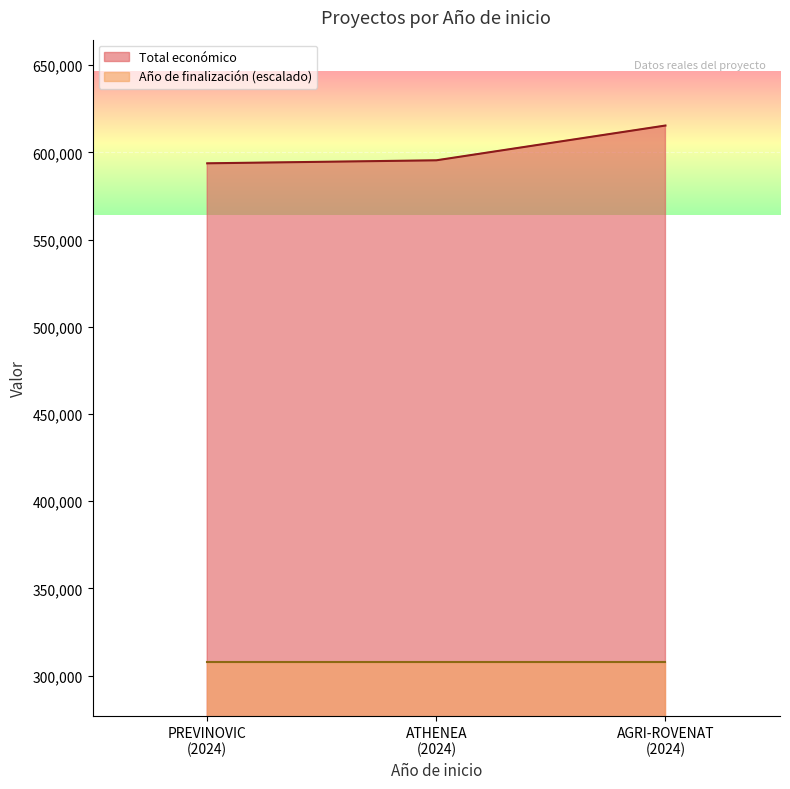

Which series has the largest total across all categories?

Total económico